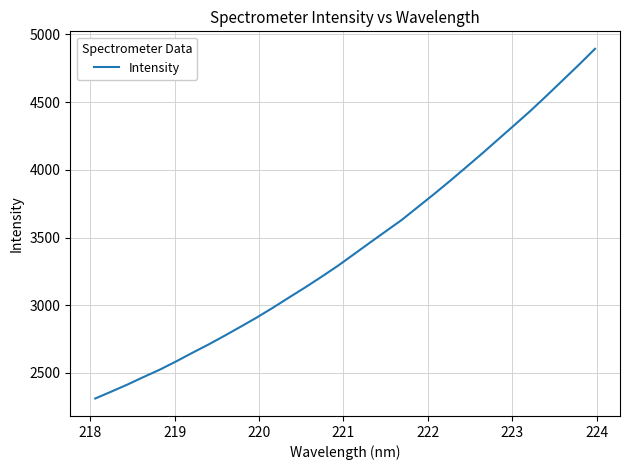

What is the smallest value displayed?

2311.1